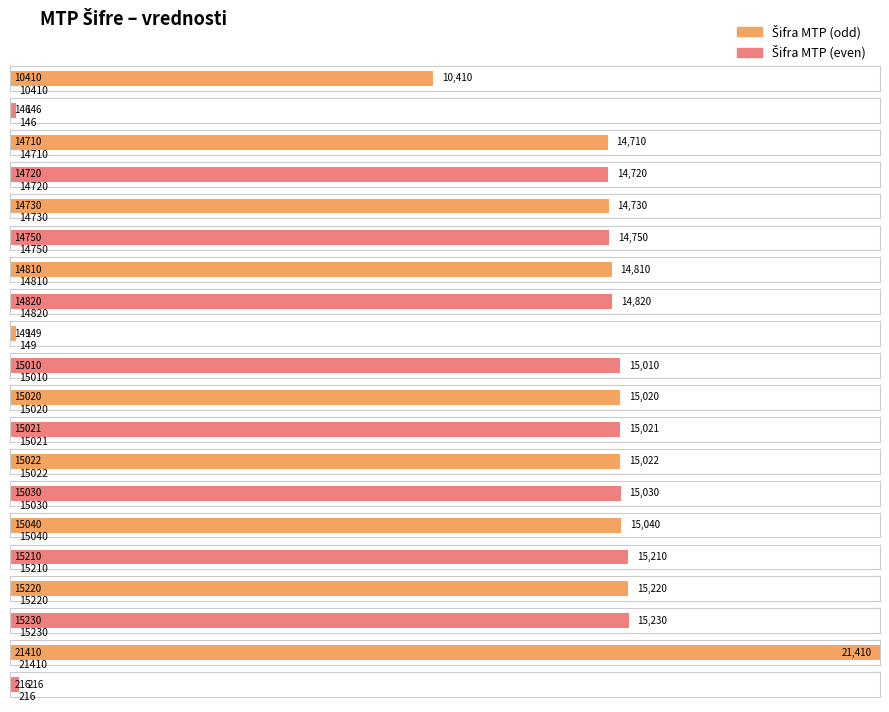

Between 15020 and 15021, which is larger?

15021